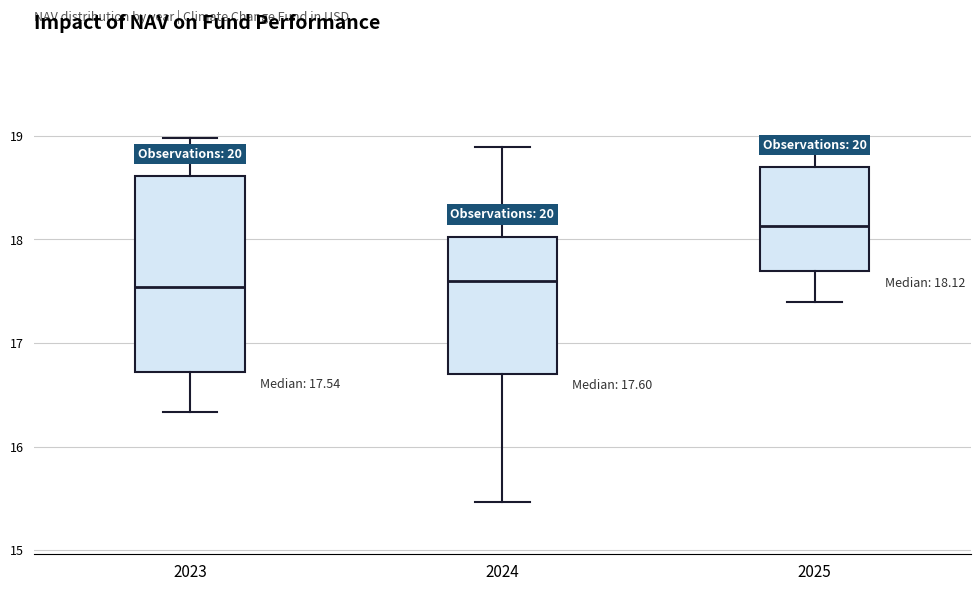

Which box is the tallest, from its lower edge to its upper edge?

2023